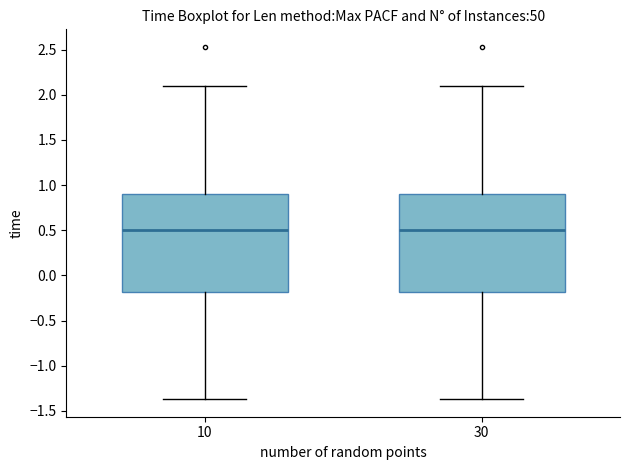

Where does the upper whisker of the box at x = 10 end on the y-axis? The values are not printed on the chart, so give them approximately, as read against the axis.

2.10